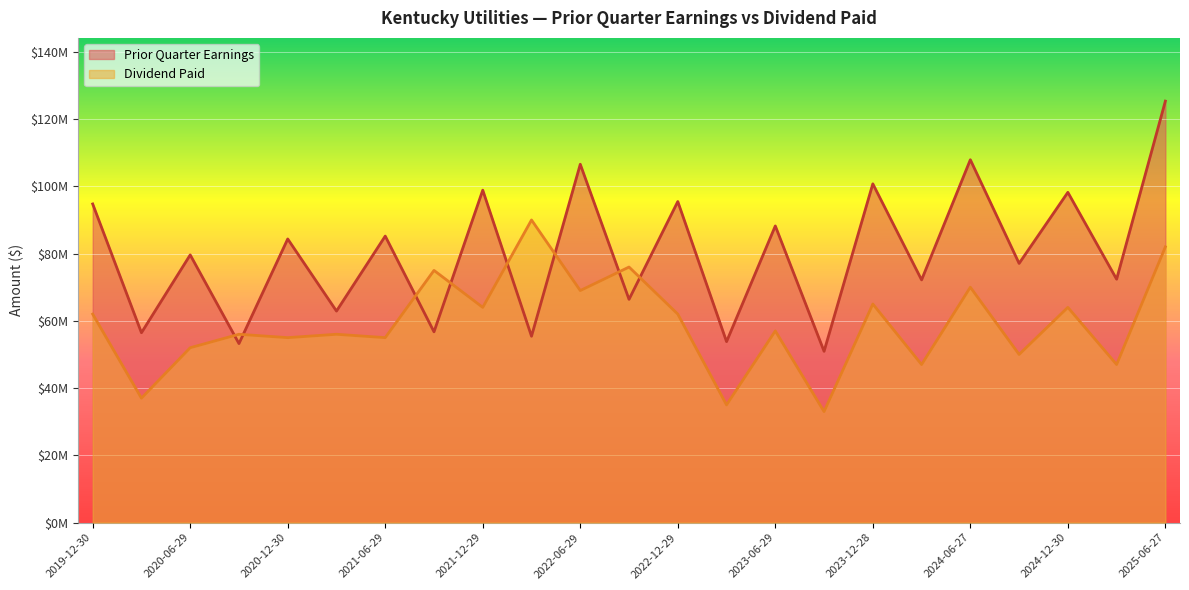

How many series are shown in this chart?

2